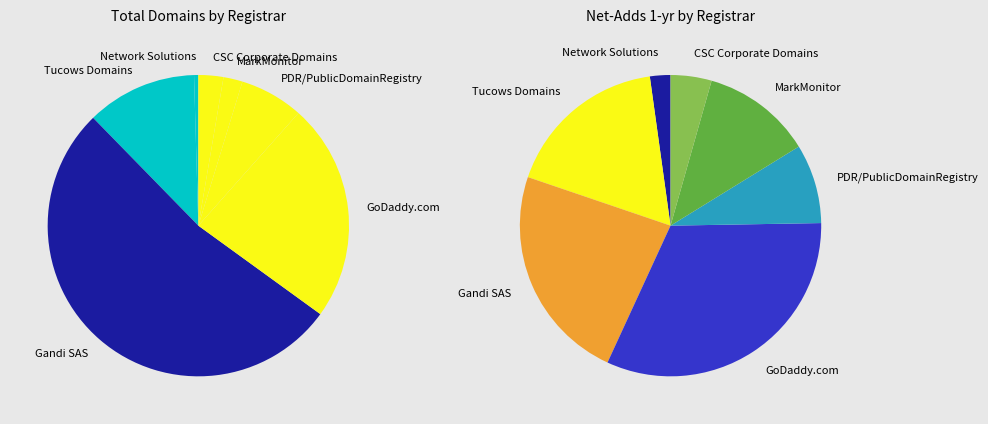

What is the largest slice in the pie chart?

Gandi SAS